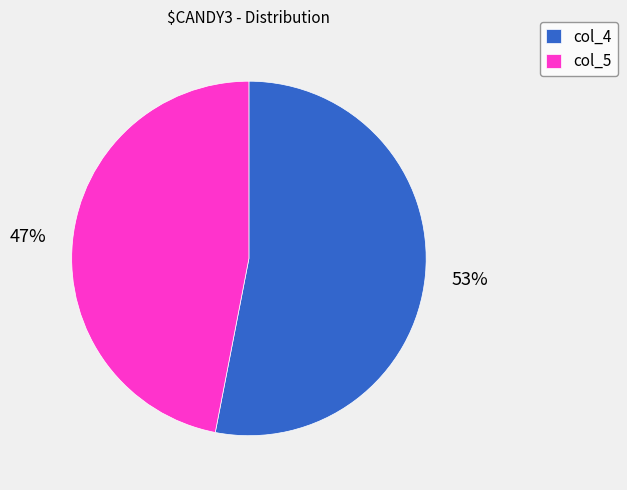

Combined, do col_5 and col_4 account for over 50%?

Yes